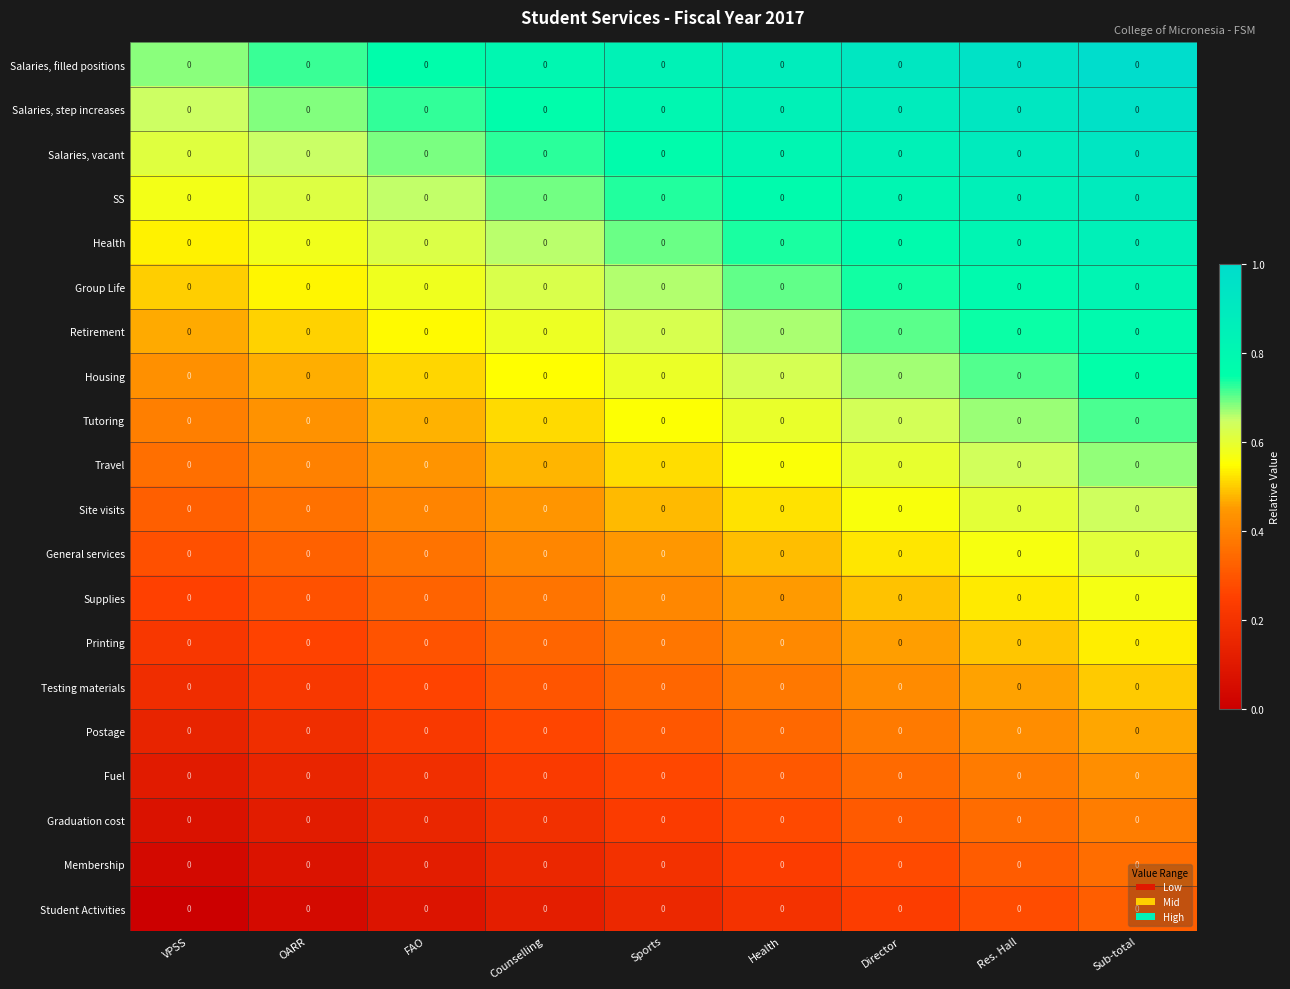

Is the value of Testing materials at VPSS greater than the value of Tutoring at FAO?

No